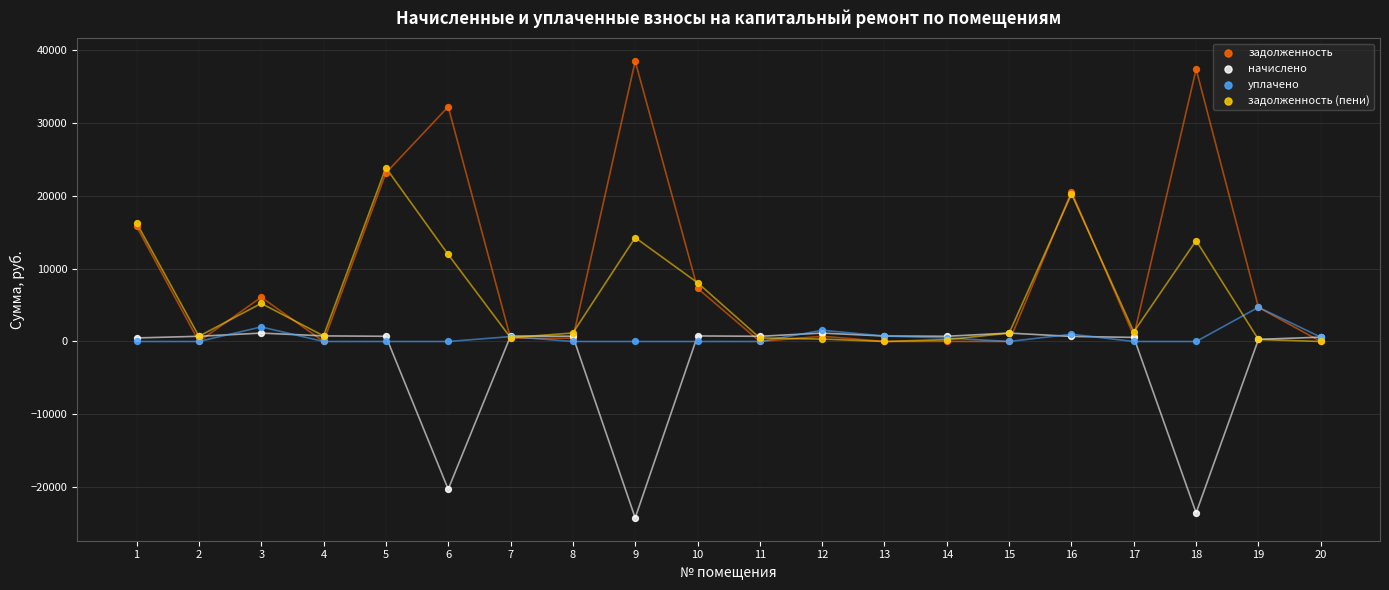

In the начислено series, what Y value is closest to -11534?

-20289.5